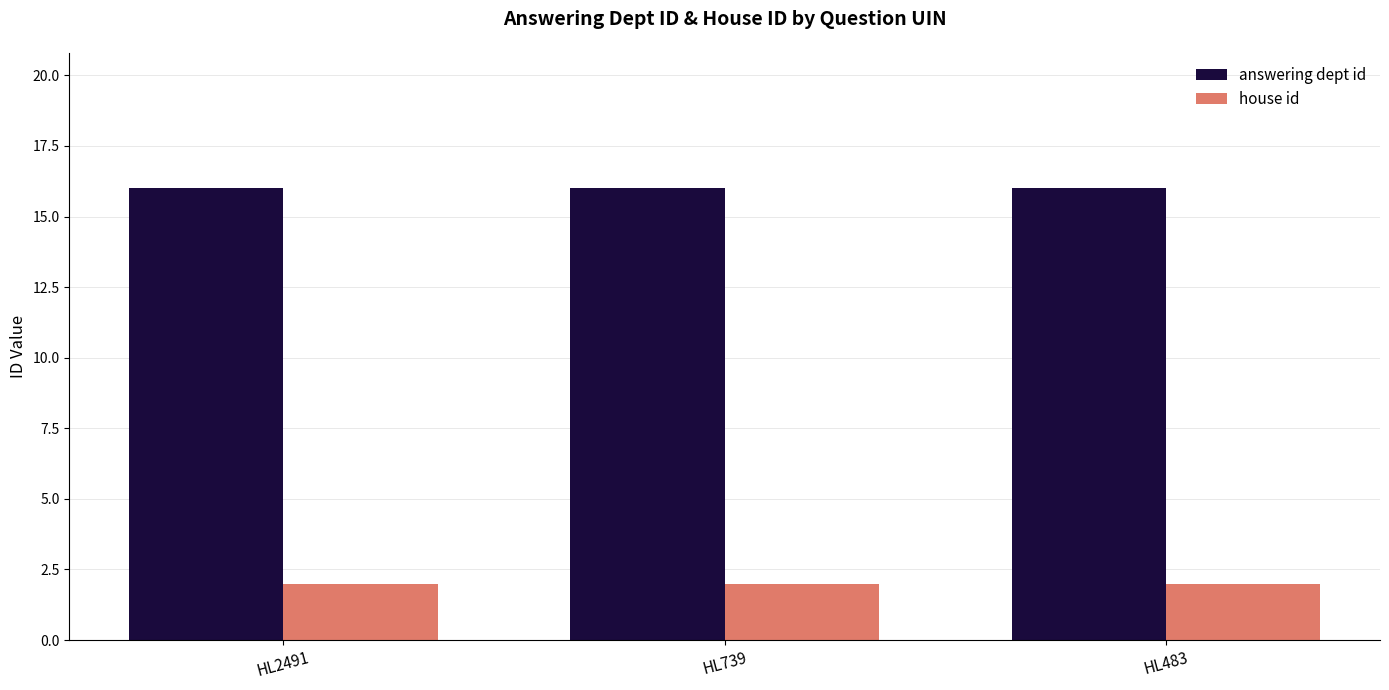

List the series in order of their peak value, lowest first.

house id, answering dept id